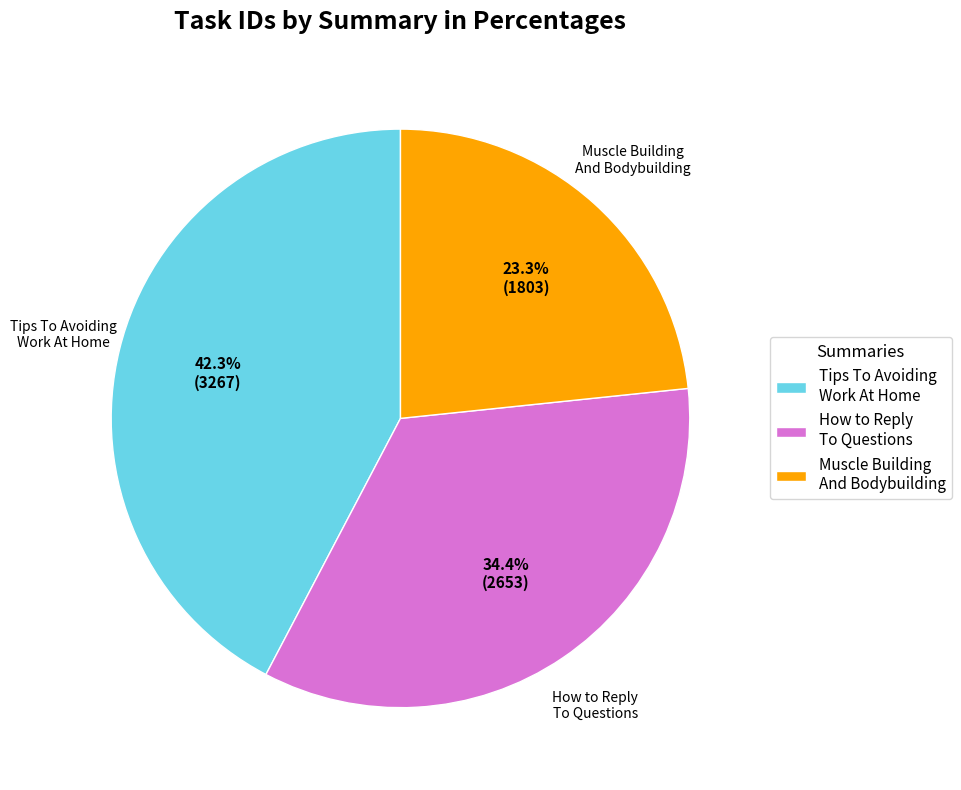

Is there any slice that represents more than half of the pie?

No